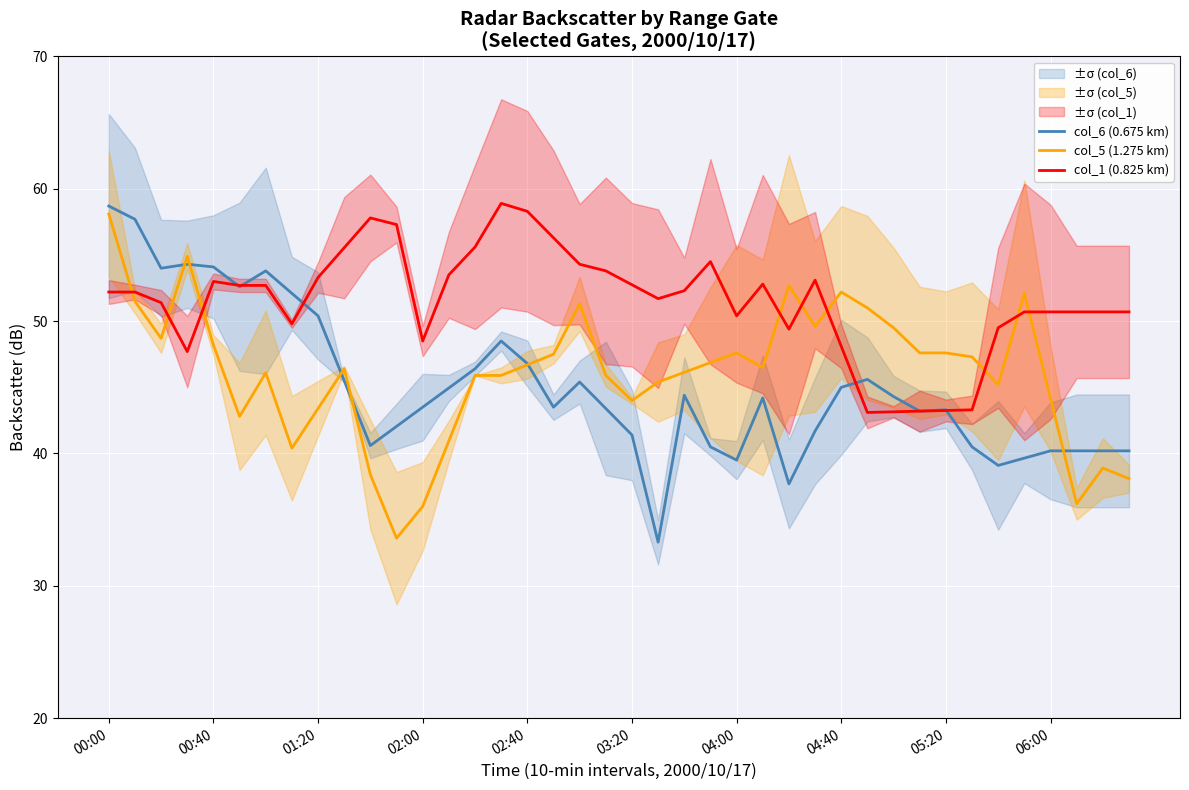

Which series has the largest range (max minus min)?

col_6 (0.675 km)